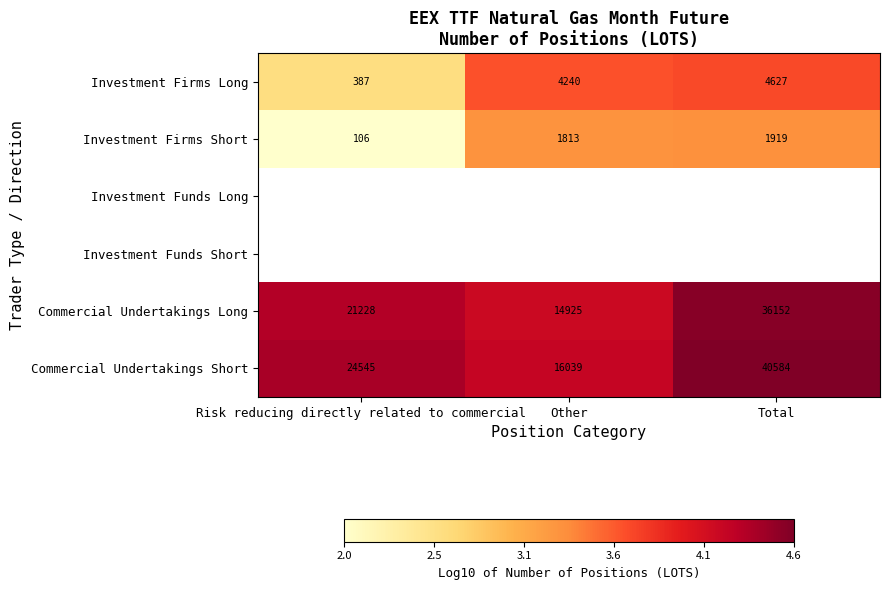

At how many categories does at least one series exceed 2?

3